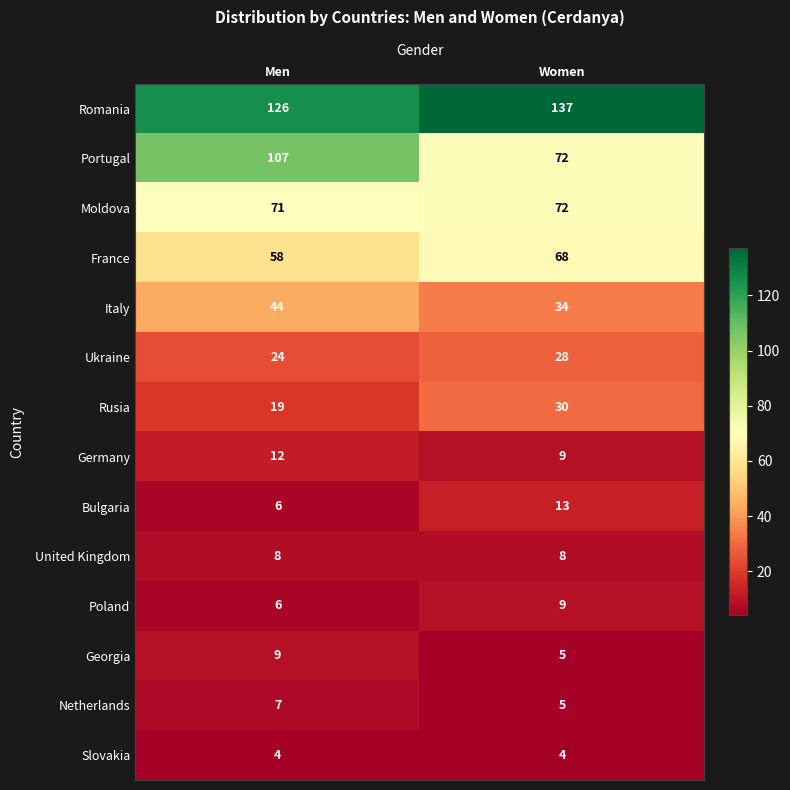

What is the maximum value for Netherlands?

7